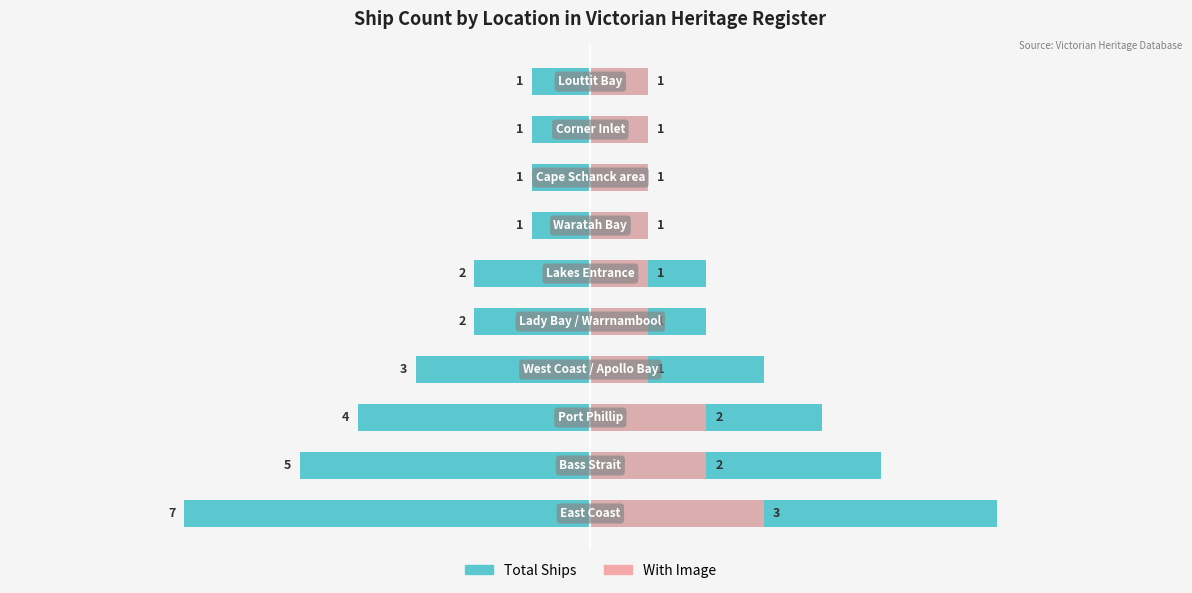

Between 4 and 8, which series saw the biggest shift?

Total Ships